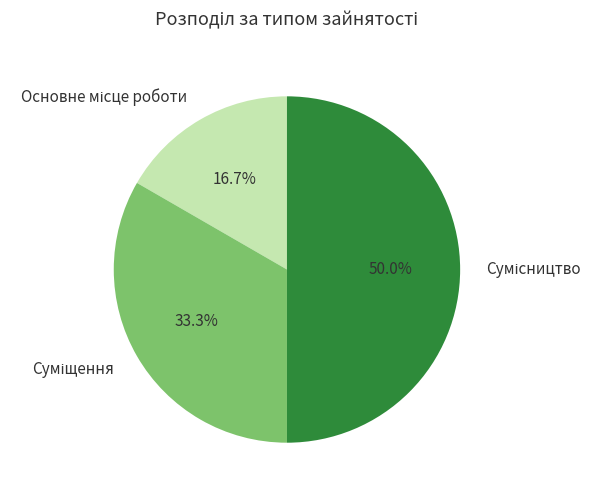

To the nearest percent, what is the difference between the Суміщення and Сумісництво slice percentages?

17%